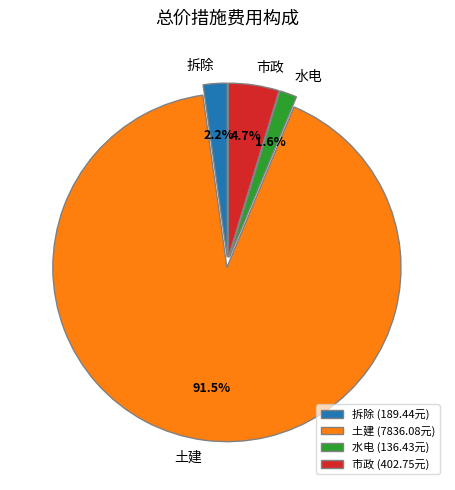

Does 土建 represent more than half of the total?

Yes